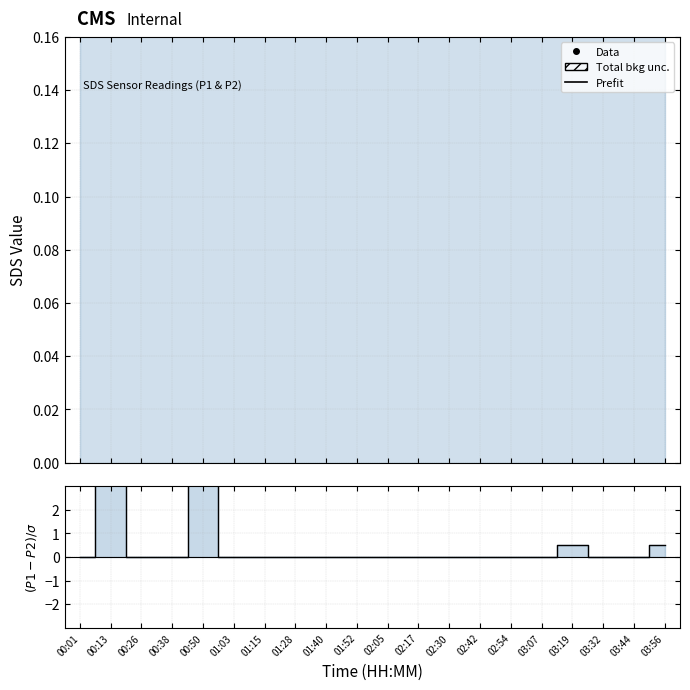

How many data points does each series have?

20